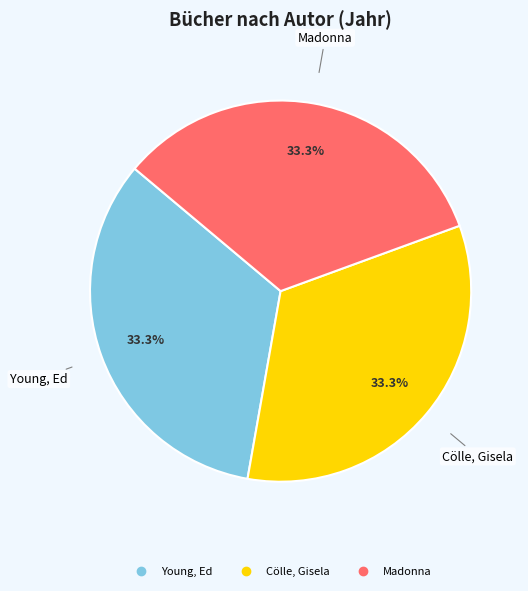

Does Young, Ed represent more than half of the total?

No